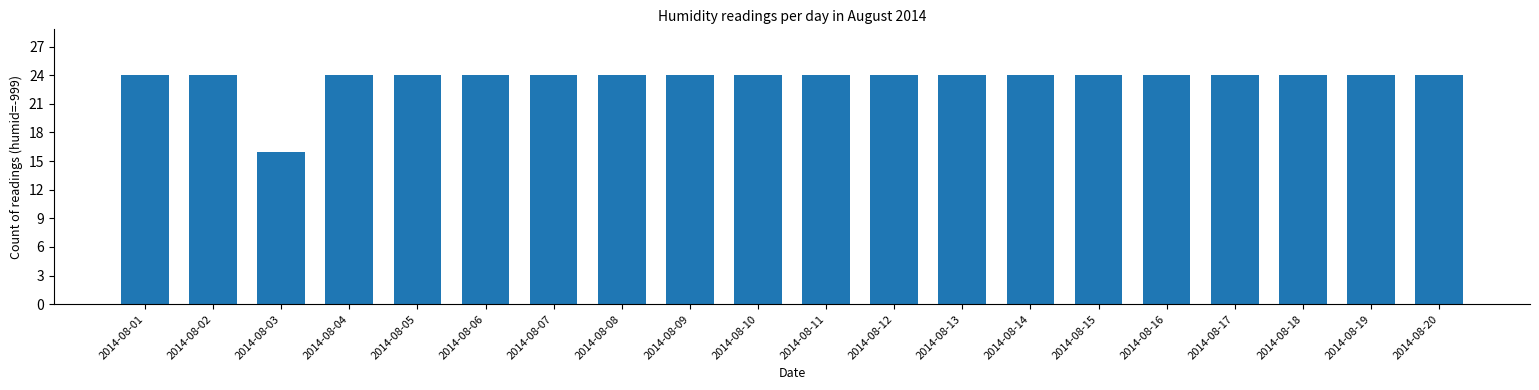

What is the maximum value shown in the chart?

24